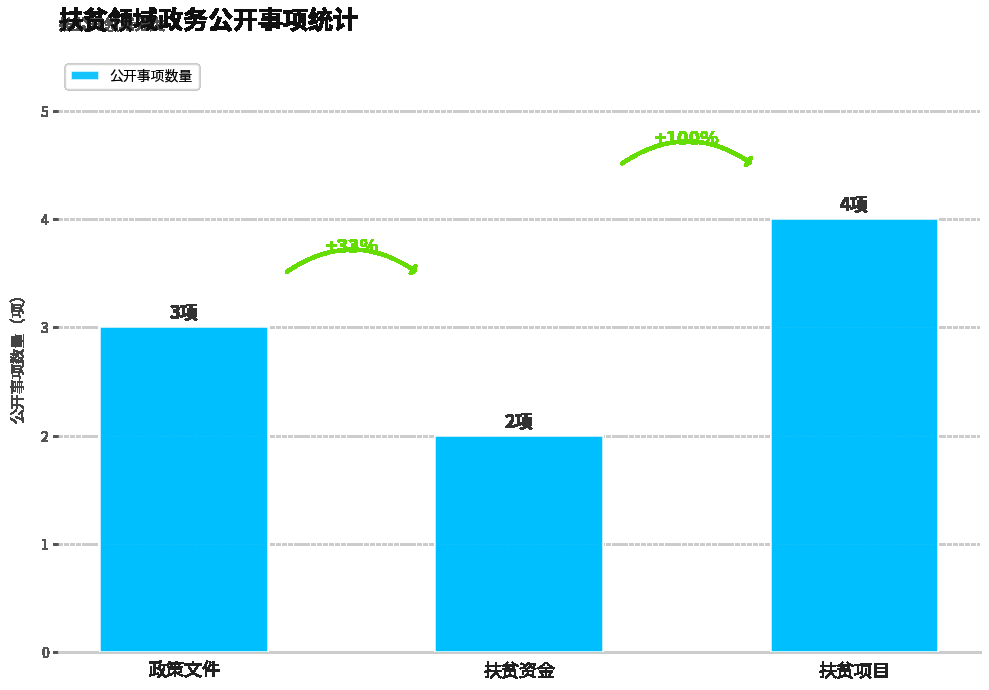

What is the maximum value shown in the chart?

4